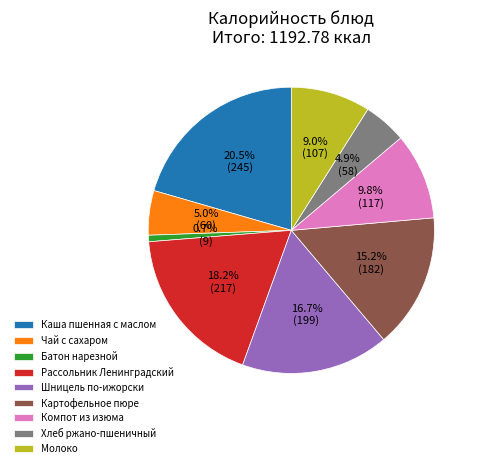

To the nearest percent, what portion does Хлеб ржано-пшеничный represent?

5%